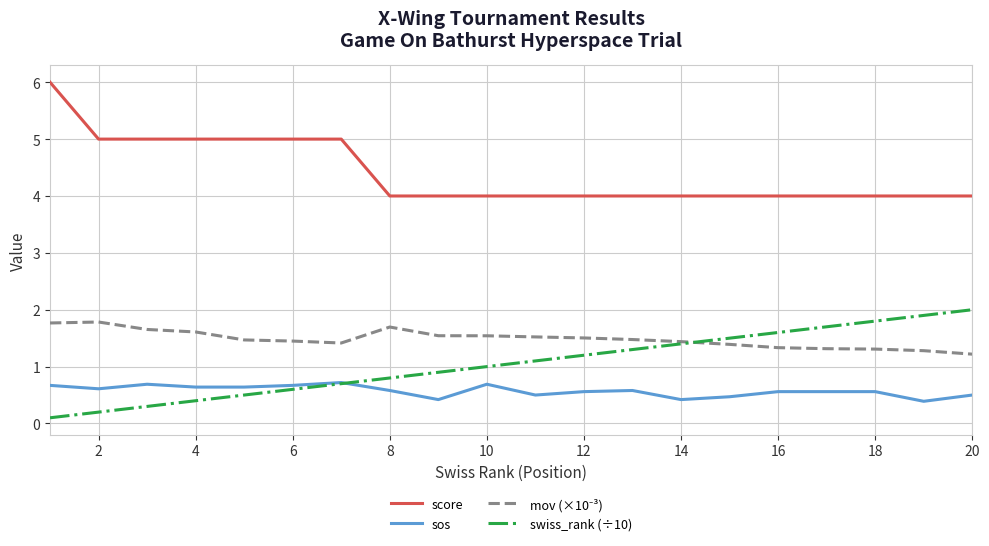

True or false: score and sos cross at least once.

False